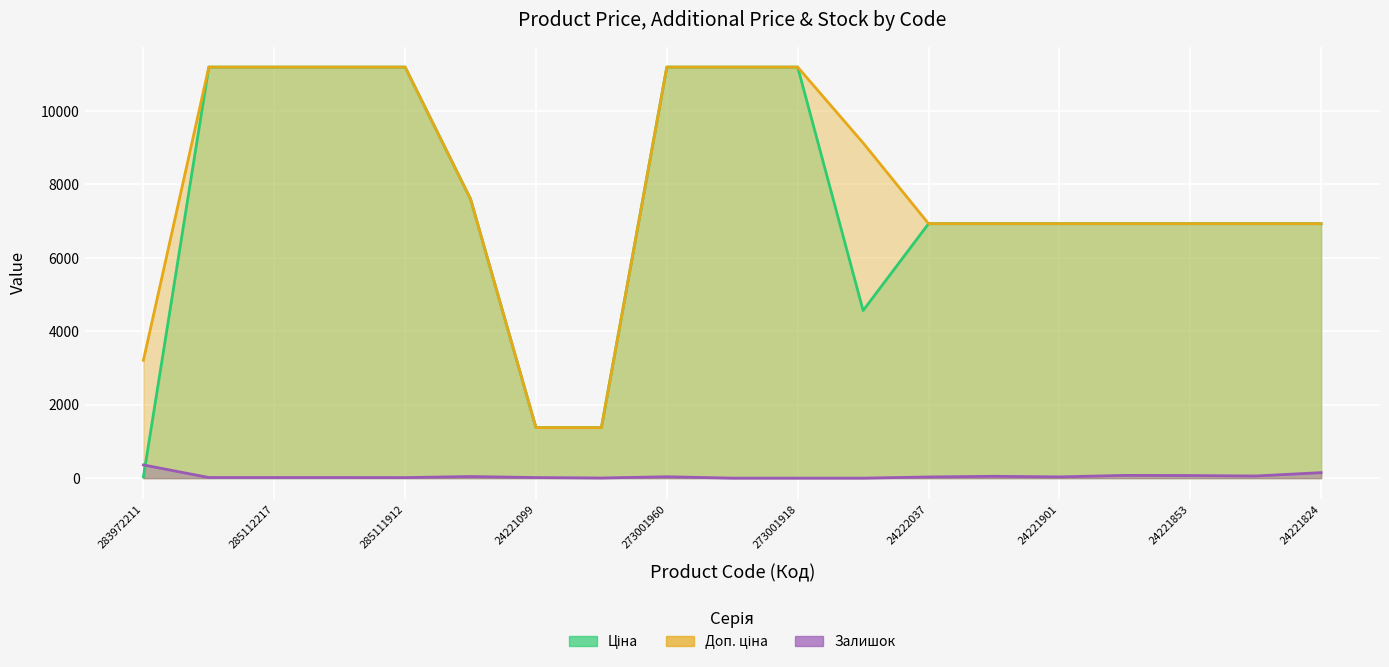

Reading right to left, what are all the values shown in this chart?

Ціна: 6925.7	6925.7	6925.7	6925.7	6925.7	6925.7	6925.7	4561.9	11188.2	11188.2	11188.2	1375.4	1375.4	7596.5	11188.2	11188.2	11188.2	11188.2	32.0
Доп. ціна: 6925.7	6925.7	6925.7	6925.7	6925.7	6925.7	6925.7	9123.7	11188.2	11188.2	11188.2	1375.0	1375.0	7596.5	11188.2	11188.2	11188.2	11188.2	3205.0
Залишок: 150.0	58.0	71.0	75.0	34.0	50.0	32.0	0.0	0.0	0.0	38.0	4.0	16.0	44.0	15.0	17.0	17.0	17.0	360.0